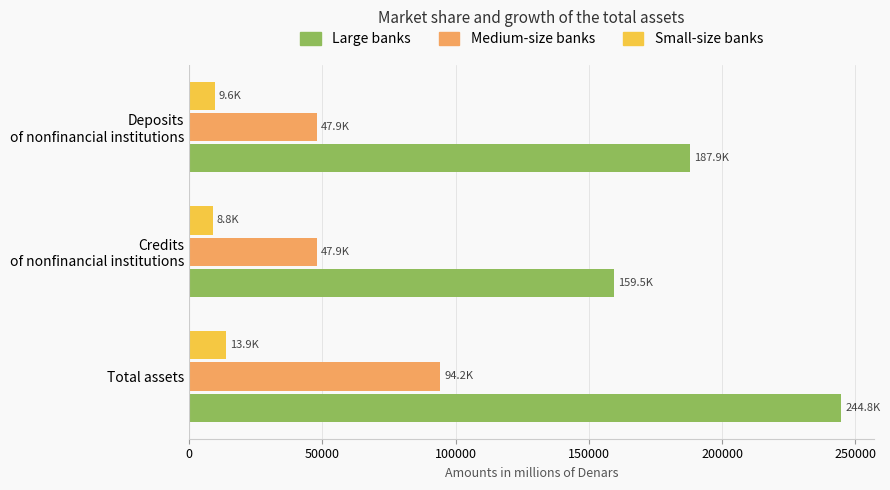

What is the difference between the maximum and minimum values in the Medium-size banks series?

46318.2